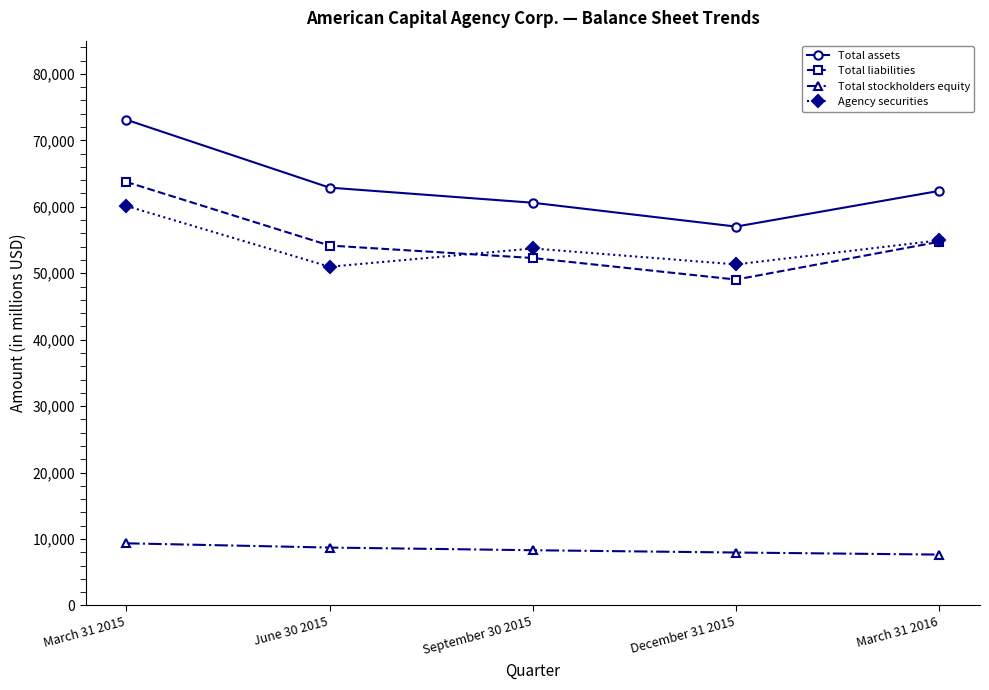

Is it true that Total stockholders equity equals 2685 at September 30 2015?

False